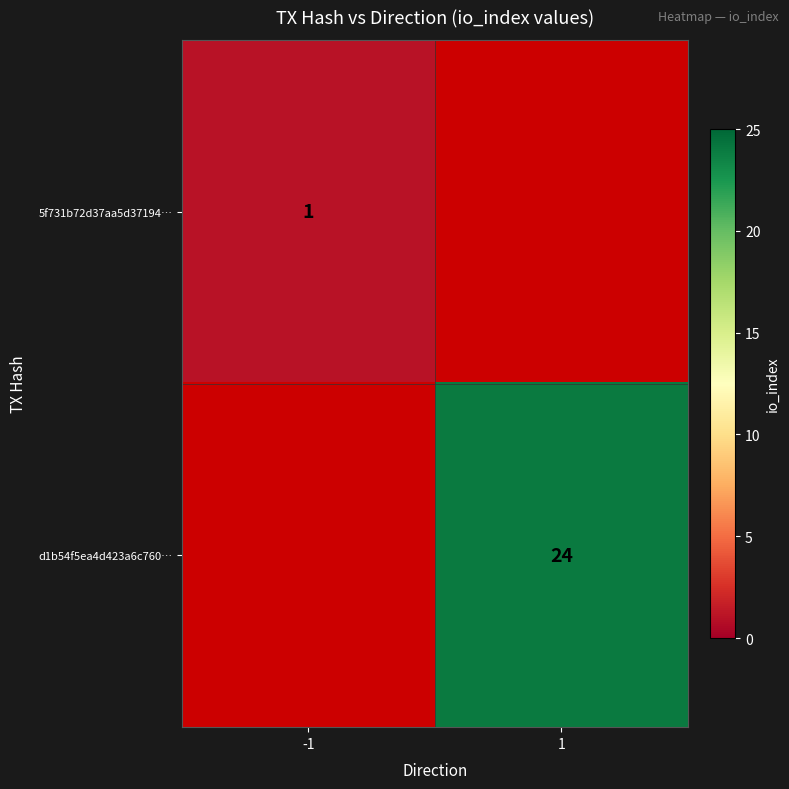

Is the value of d1b54f5ea4d423a6c760… at 1 greater than the value of 5f731b72d37aa5d37194… at -1?

Yes